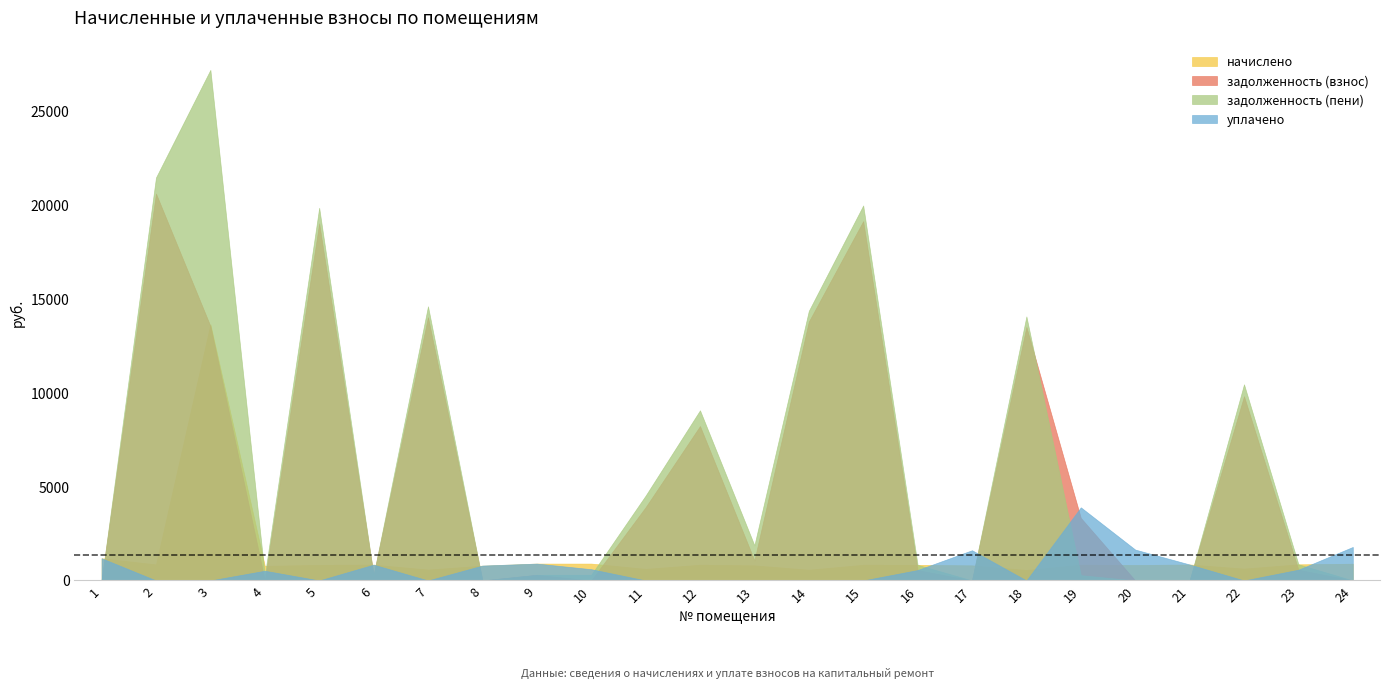

Which series has the widest spread of values?

задолженность (пени)